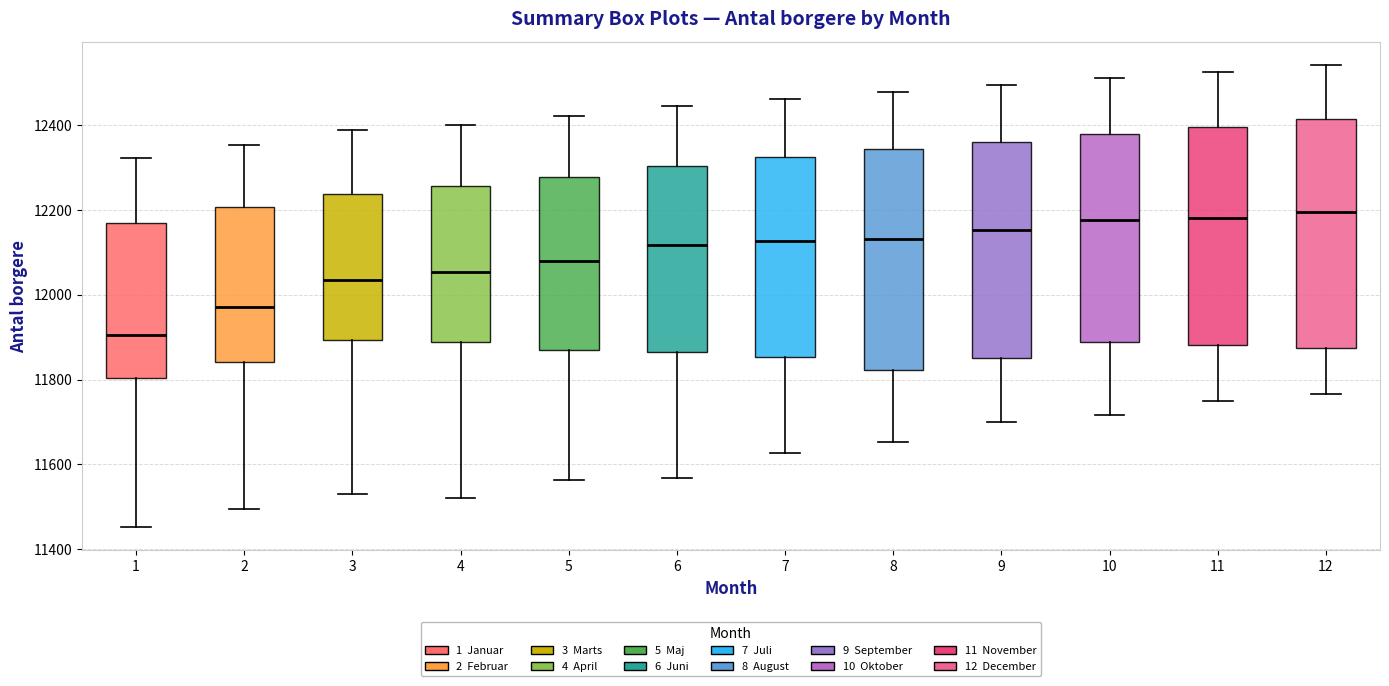

Where is the lower edge of the box at x = 12 on the y-axis? The values are not printed on the chart, so give them approximately, as read against the axis.

11880